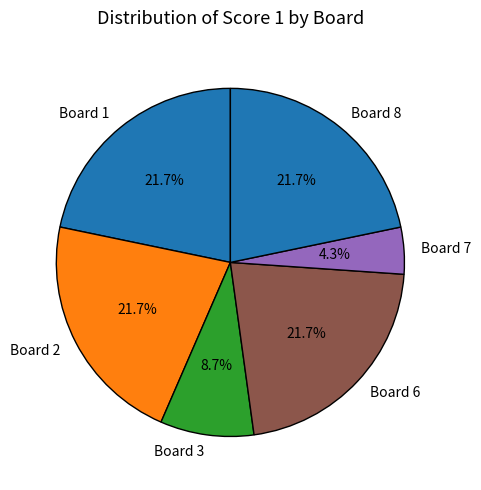

Is the sum of Board 1 and Board 3 greater than half?

No